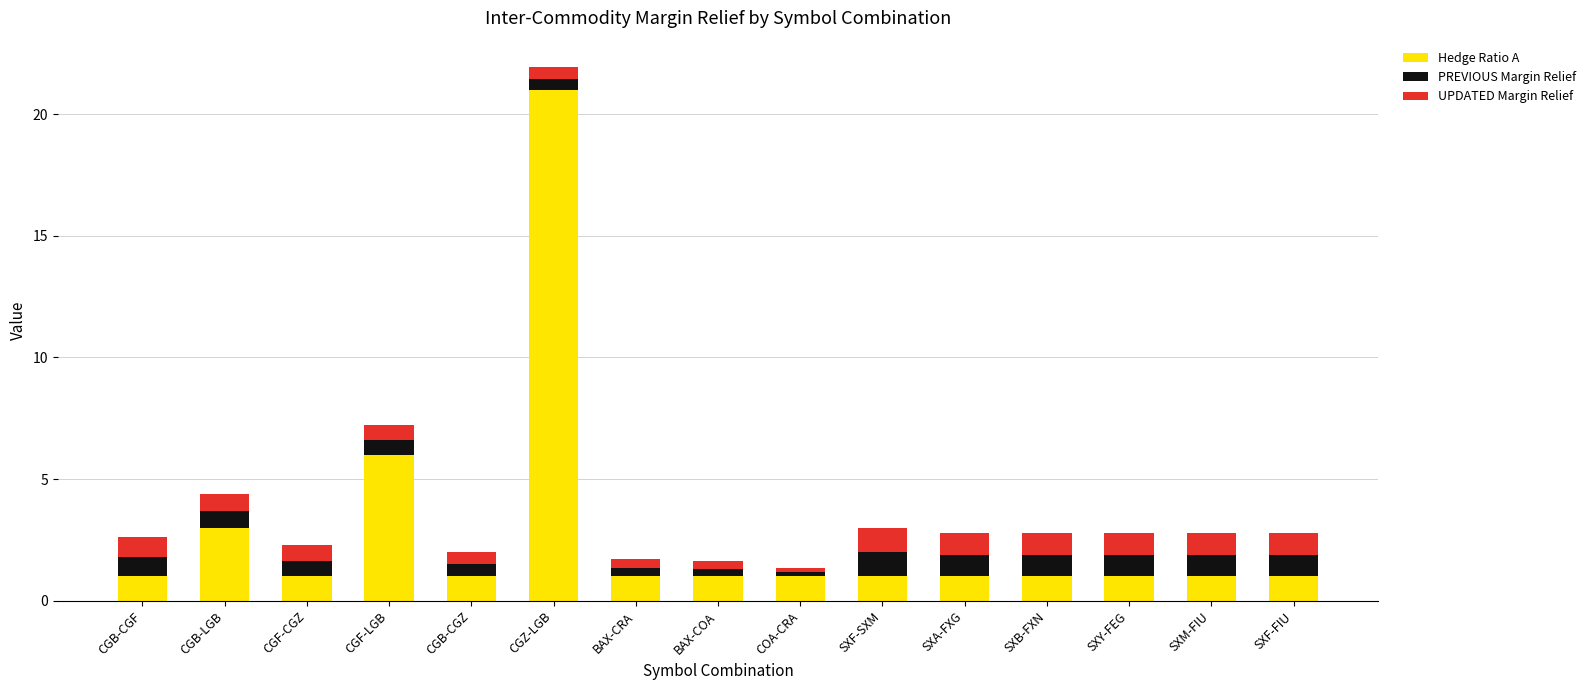

At which category is the sum across all series the highest?

CGZ-LGB